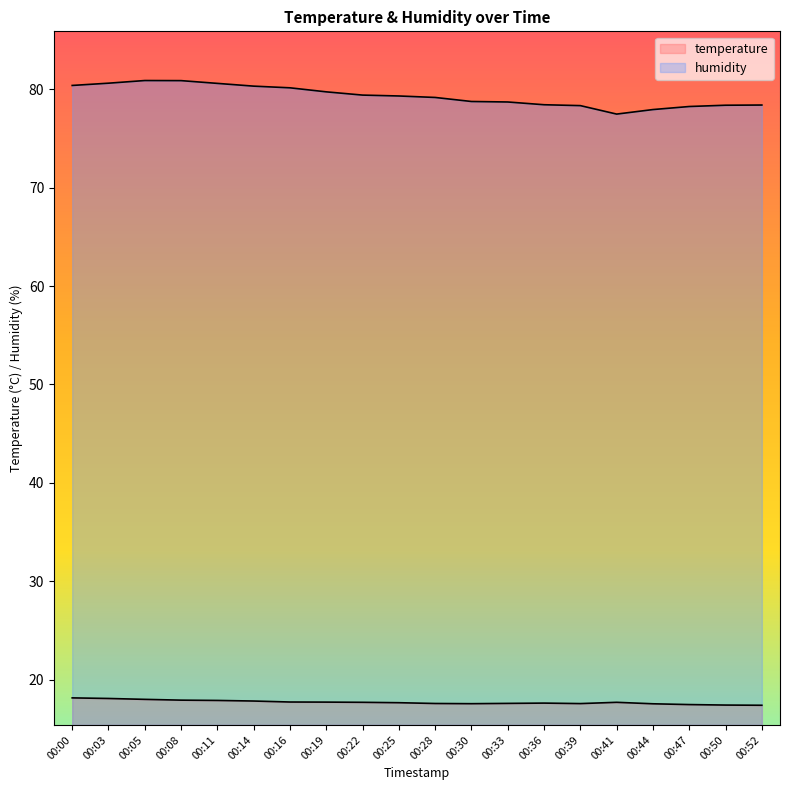

What is the lowest value of the humidity series?

77.5